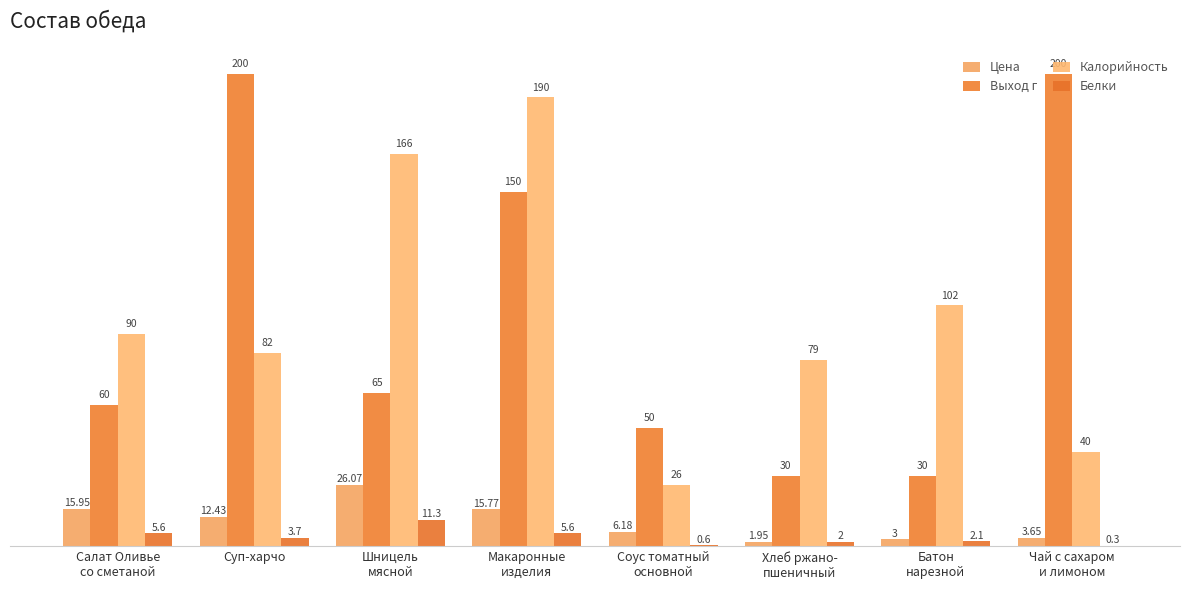

Which series has the largest total across all categories?

Выход г